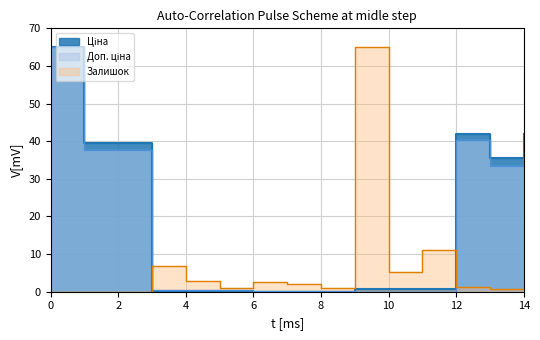

Rank the series by their maximum value, from highest to lowest.

Ціна, Доп. ціна, Залишок